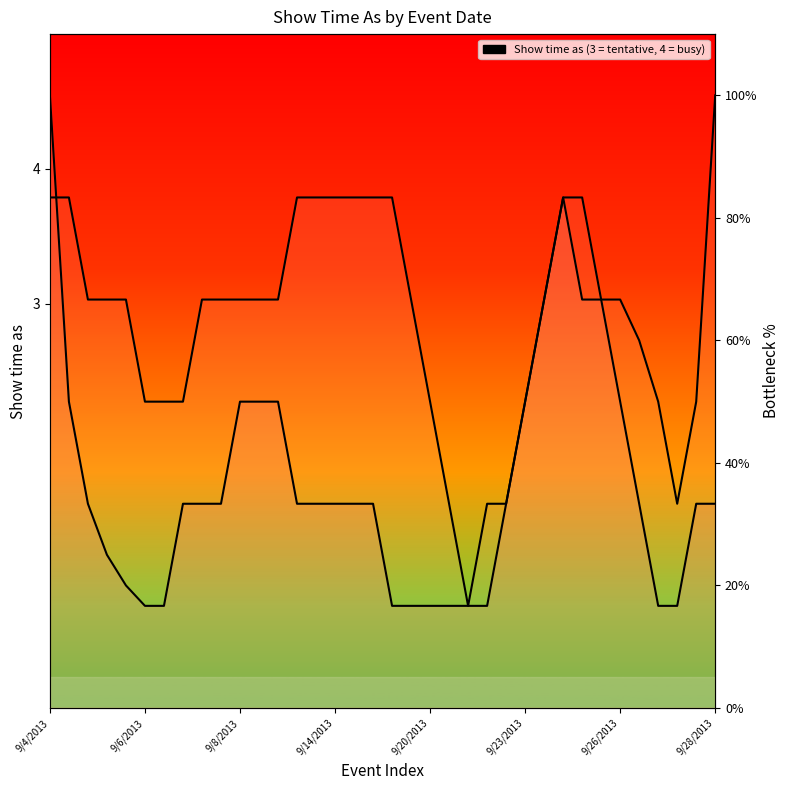

True or false: Falling (Show=3) has a value of 54.5 at 16.

False